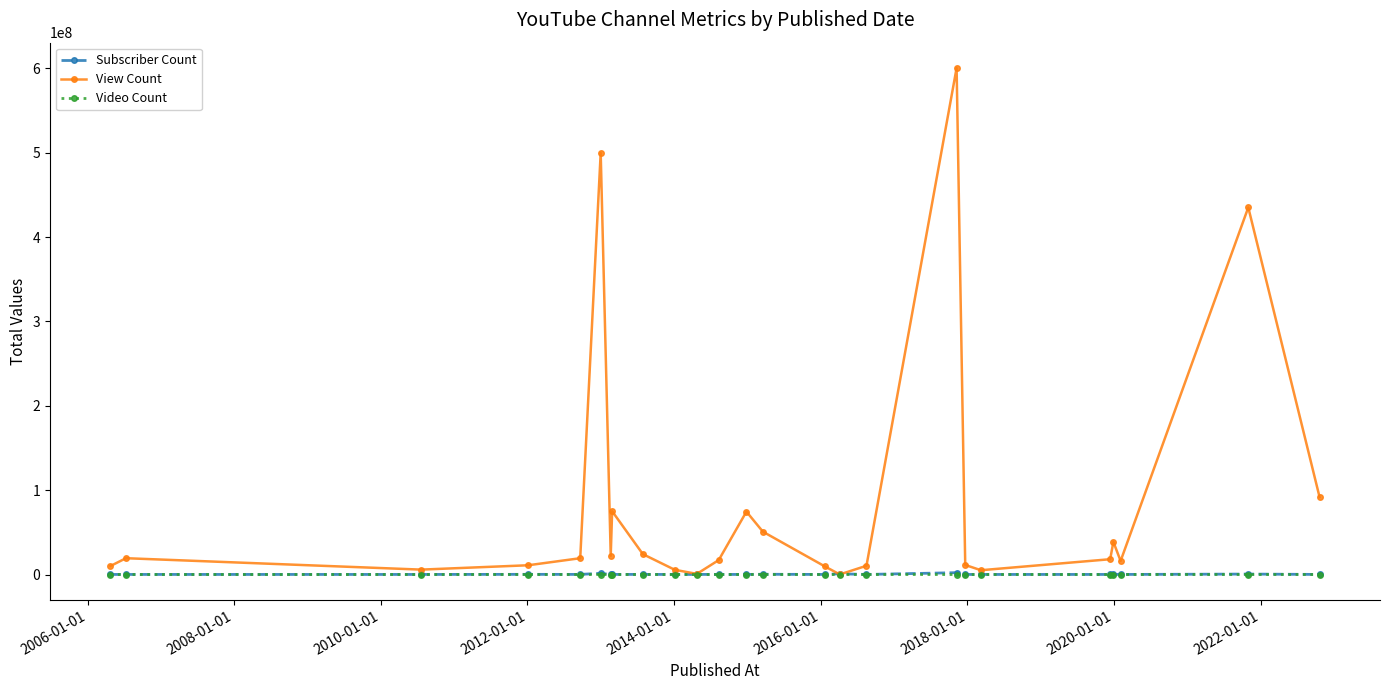

True or false: Video Count and Subscriber Count intersect in this chart.

False